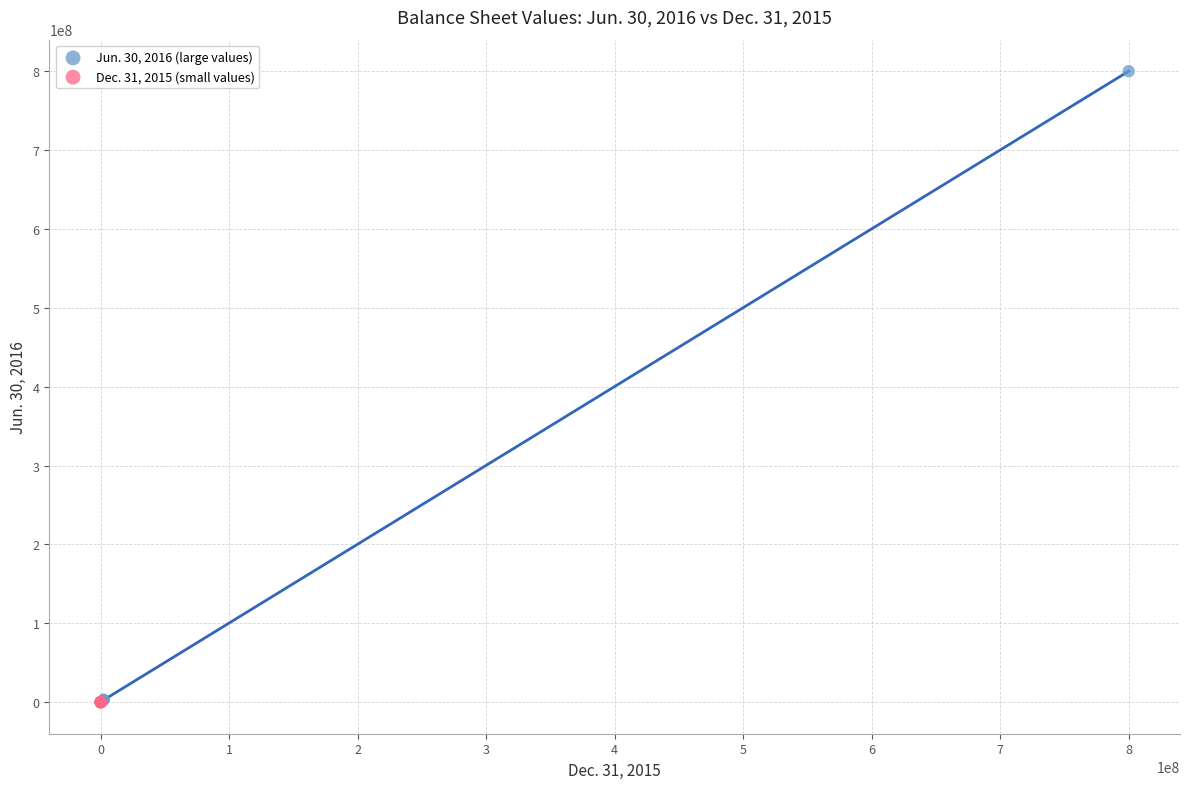

Which series has the widest spread of Y values?

Jun. 30, 2016 (large values)